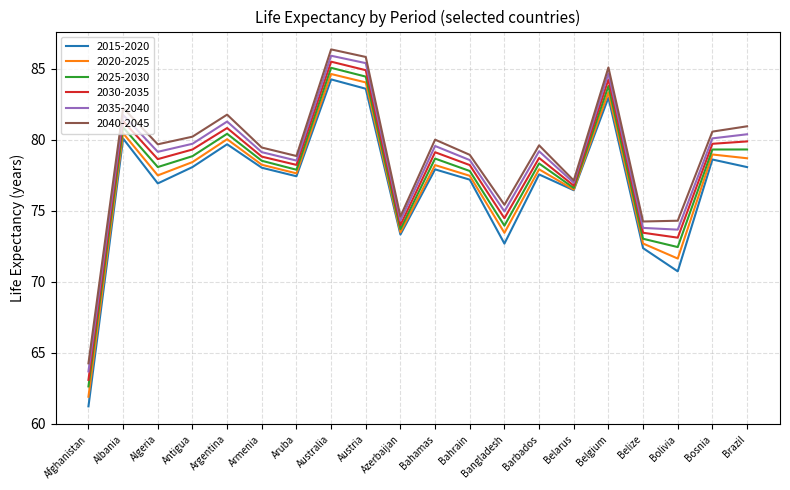

At which label does 2025-2030 first exceed 78?

Albania